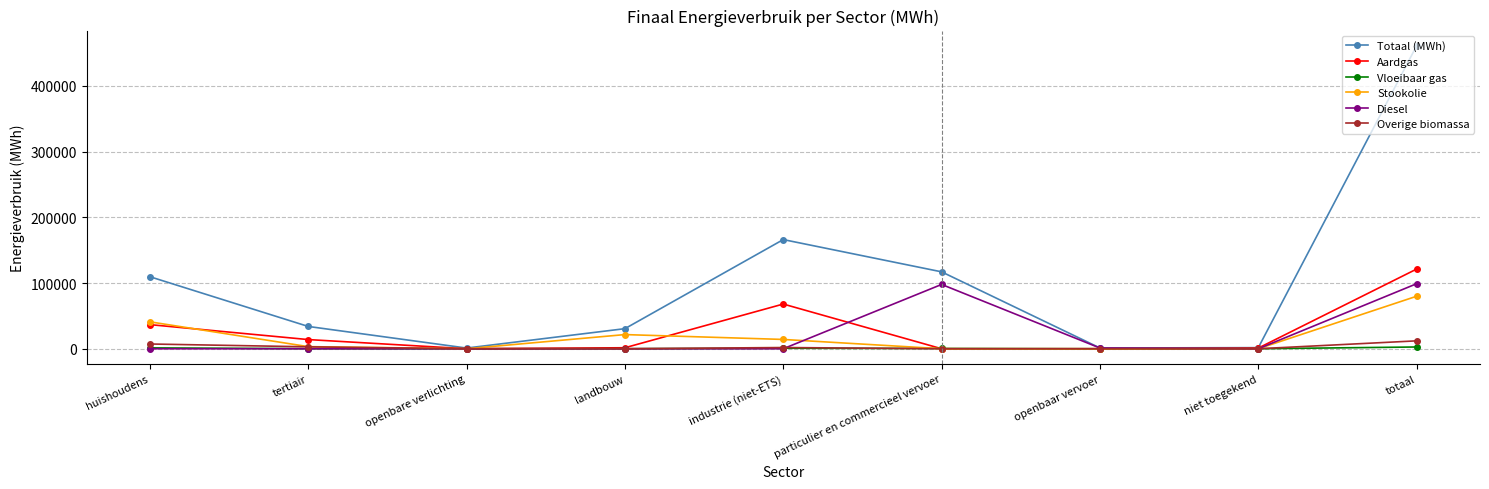

What is the approximate value of Totaal (MWh) at totaal?

461202.0